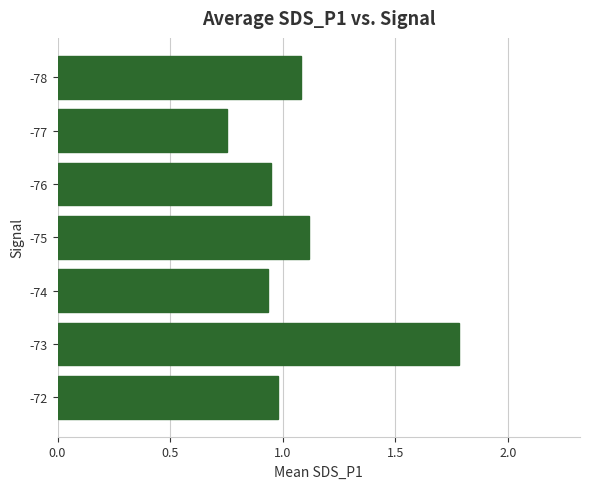

Which category has the lowest value across all series?

-77